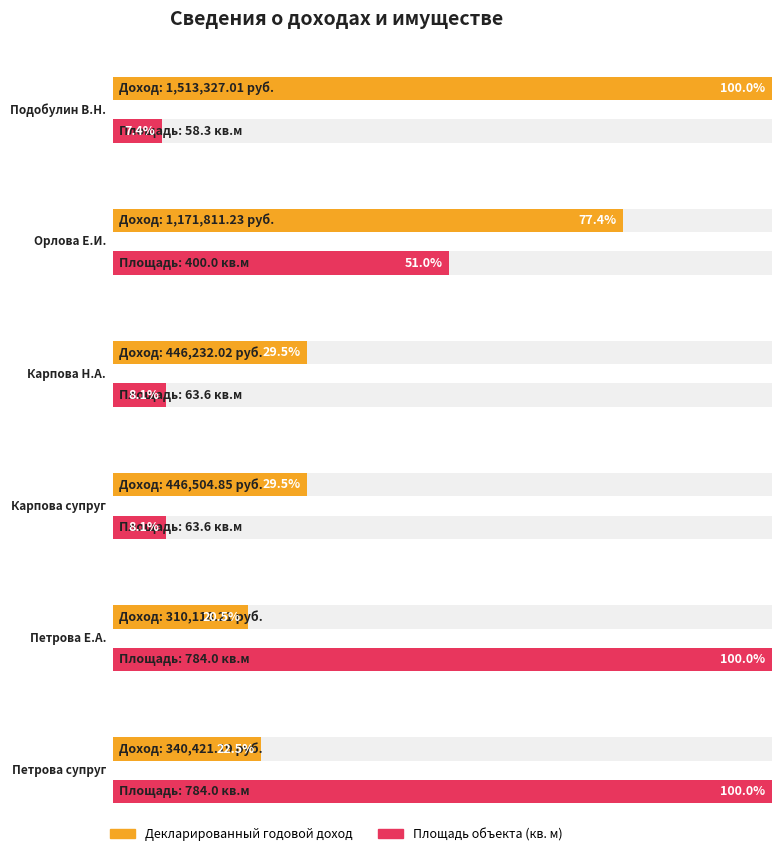

How many series are shown in this chart?

2